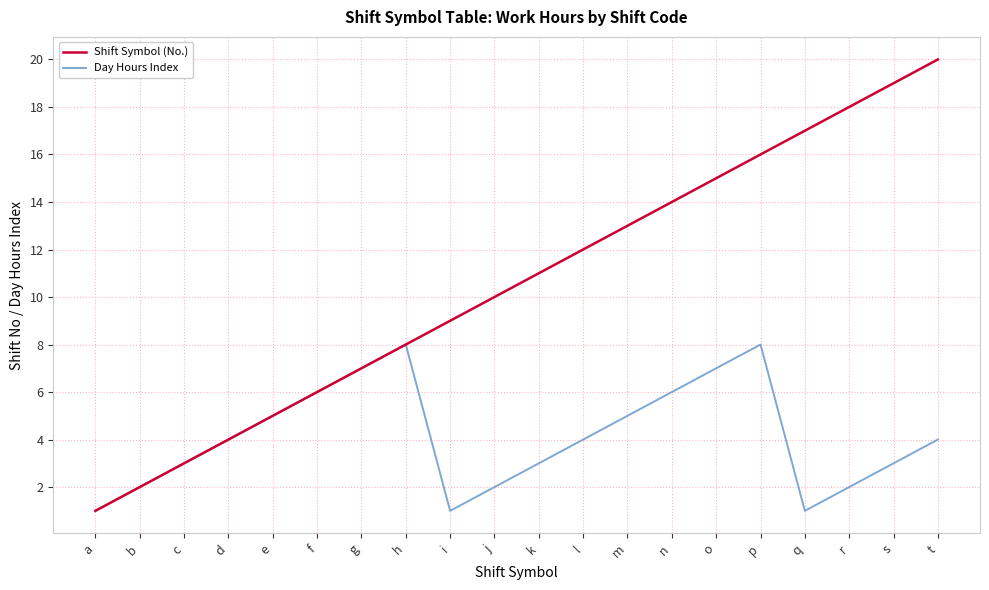

What value does the Shift Symbol (No.) series have at l?

12